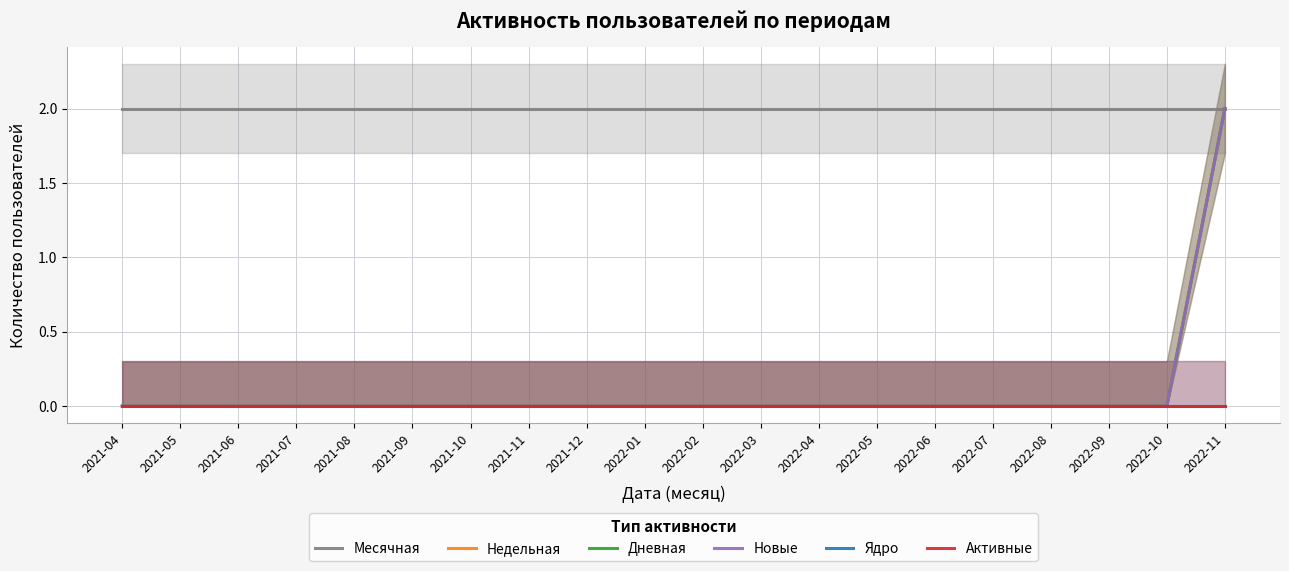

Reading right to left, what are all the values shown in this chart?

Месячная: 2	2	2	2	2	2	2	2	2	2	2	2	2	2	2	2	2	2	2	2
Недельная: 2	0	0	0	0	0	0	0	0	0	0	0	0	0	0	0	0	0	0	0
Дневная: 2	0	0	0	0	0	0	0	0	0	0	0	0	0	0	0	0	0	0	0
Новые: 2	0	0	0	0	0	0	0	0	0	0	0	0	0	0	0	0	0	0	0
Ядро: 0	0	0	0	0	0	0	0	0	0	0	0	0	0	0	0	0	0	0	0
Активные: 0	0	0	0	0	0	0	0	0	0	0	0	0	0	0	0	0	0	0	0